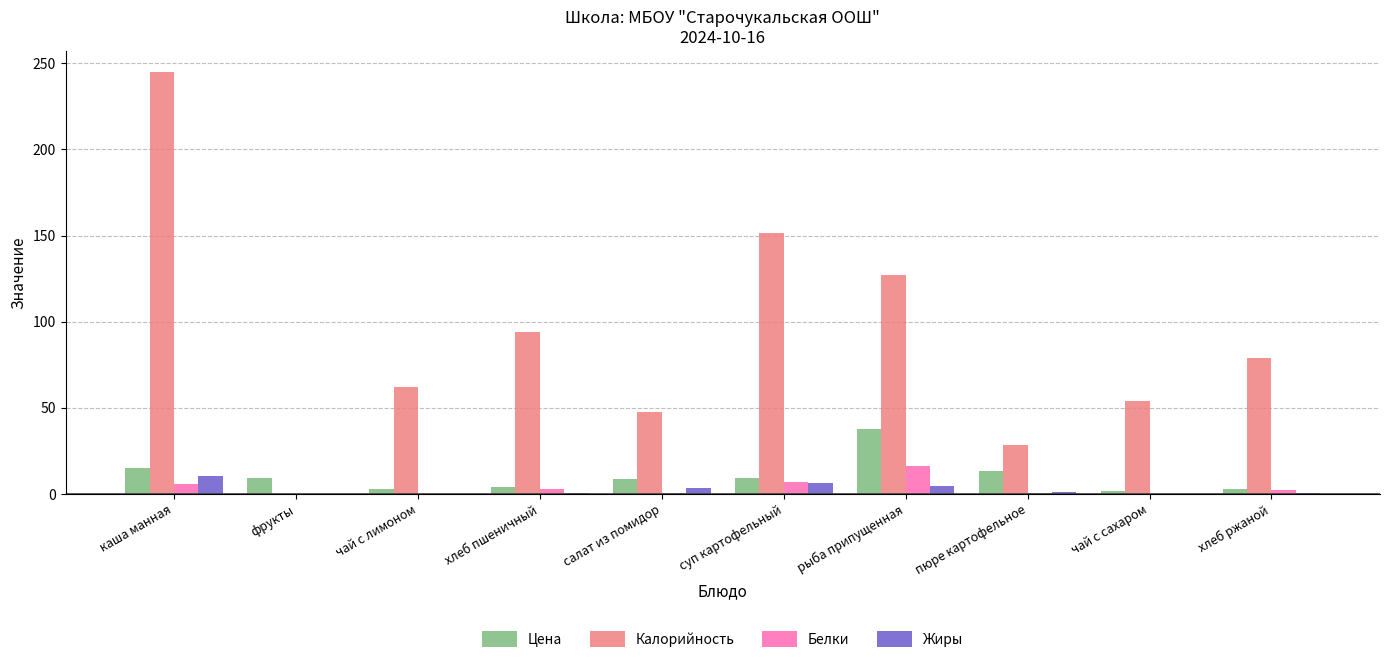

What is the sum of all Калорийность values?

888.0